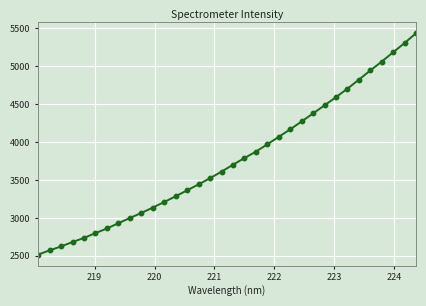

What is the minimum value shown in the chart?

2517.1